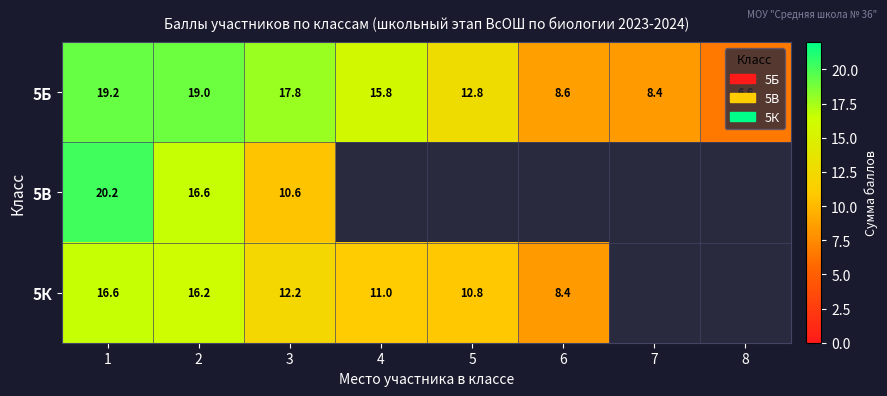

What is the difference between the highest and lowest values at 3?

7.2